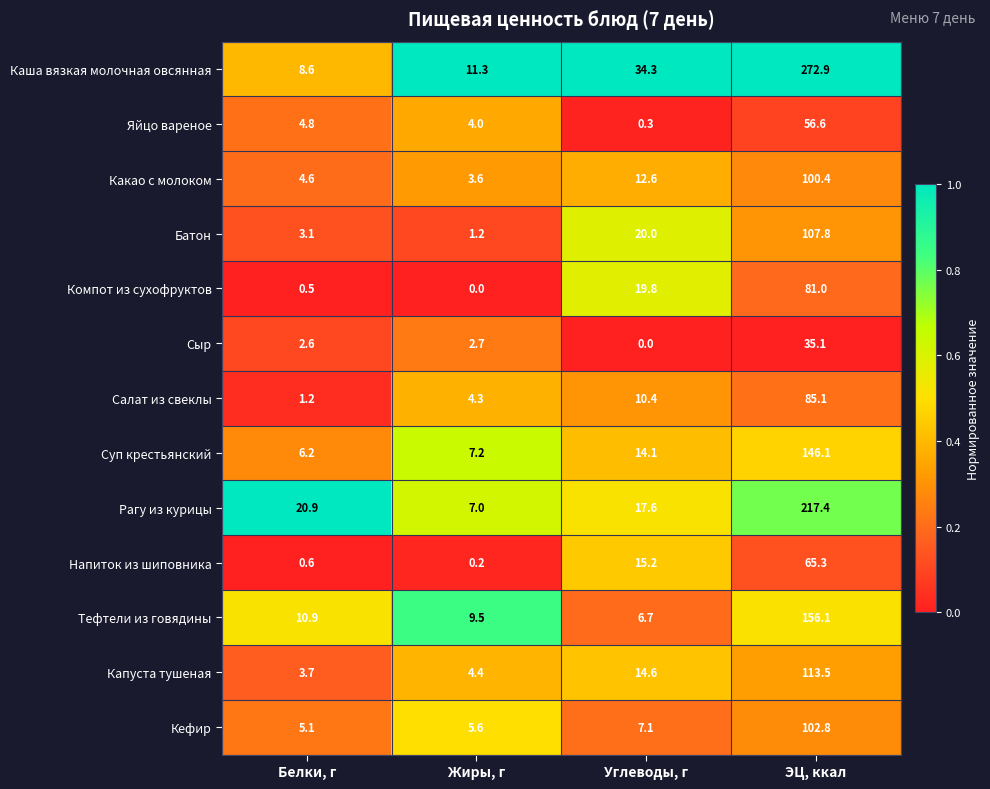

How many categories are shown in the chart?

4